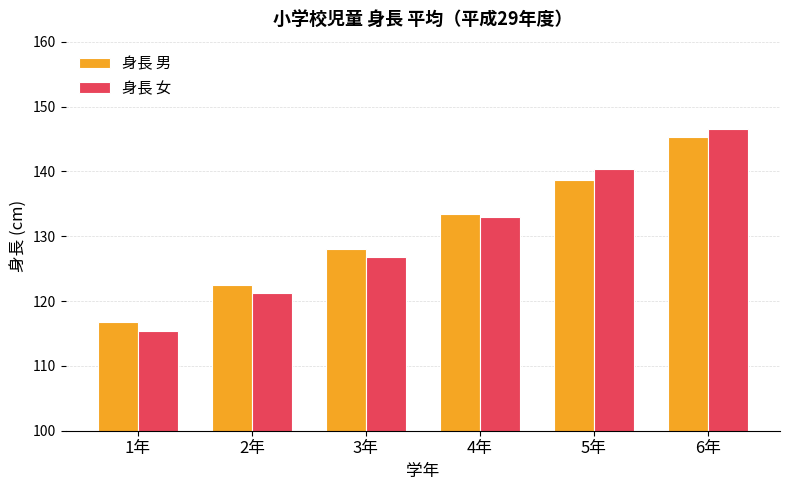

List the series in order of their peak value, highest first.

身長 女, 身長 男